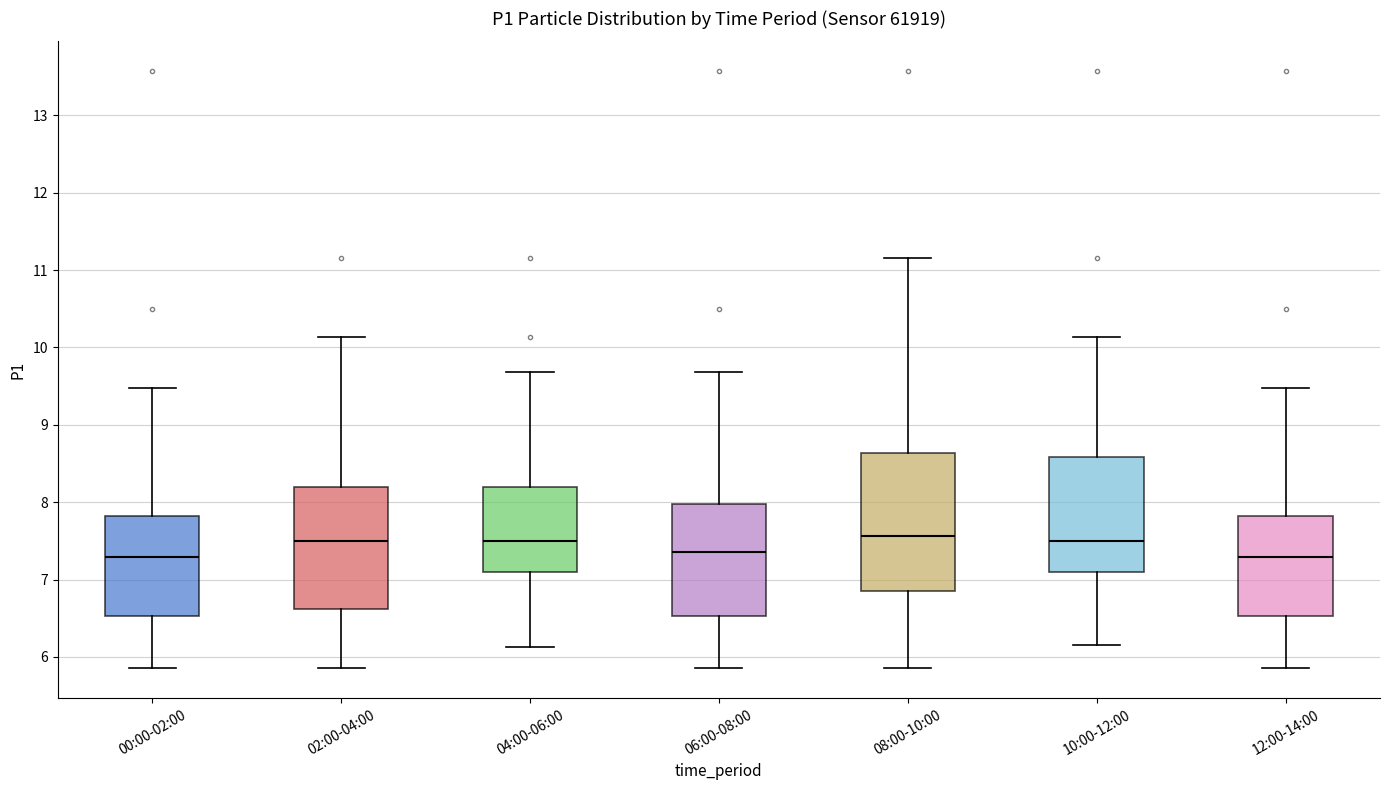

Reading left to right, read every box against the y-axis: the position of its median line, the range the box covers, and the ends of its whiskers. The values are not printed on the chart, so give them approximately, as read against the axis.

00:00-02:00: median 7.3, box 6.5 to 7.8, whiskers 5.9 to 9.5
02:00-04:00: median 7.5, box 6.6 to 8.2, whiskers 5.9 to 10.1
04:00-06:00: median 7.5, box 7.1 to 8.2, whiskers 6.1 to 9.7
06:00-08:00: median 7.4, box 6.5 to 8.0, whiskers 5.9 to 9.7
08:00-10:00: median 7.6, box 6.9 to 8.6, whiskers 5.9 to 11.2
10:00-12:00: median 7.5, box 7.1 to 8.6, whiskers 6.2 to 10.1
12:00-14:00: median 7.3, box 6.5 to 7.8, whiskers 5.9 to 9.5